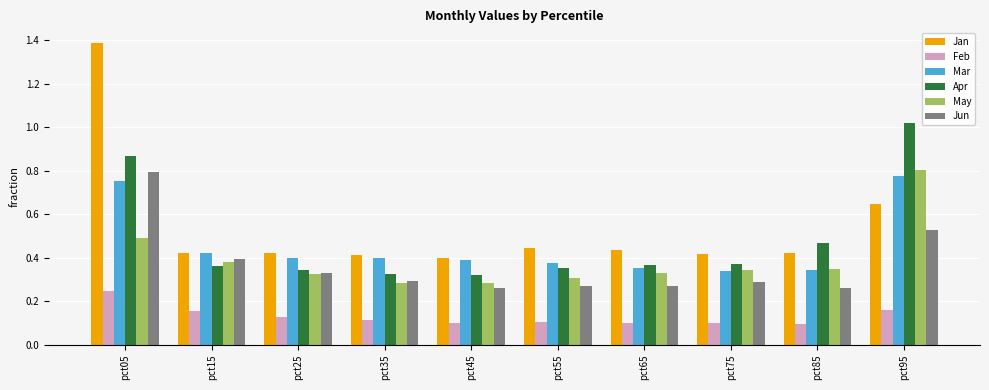

What is the sum of the Mar values at pct85 and pct55?

0.7